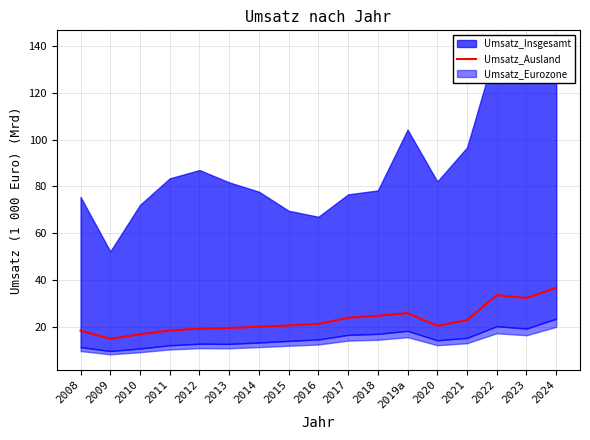

What is the lowest value of the Umsatz_Ausland series?

14.8